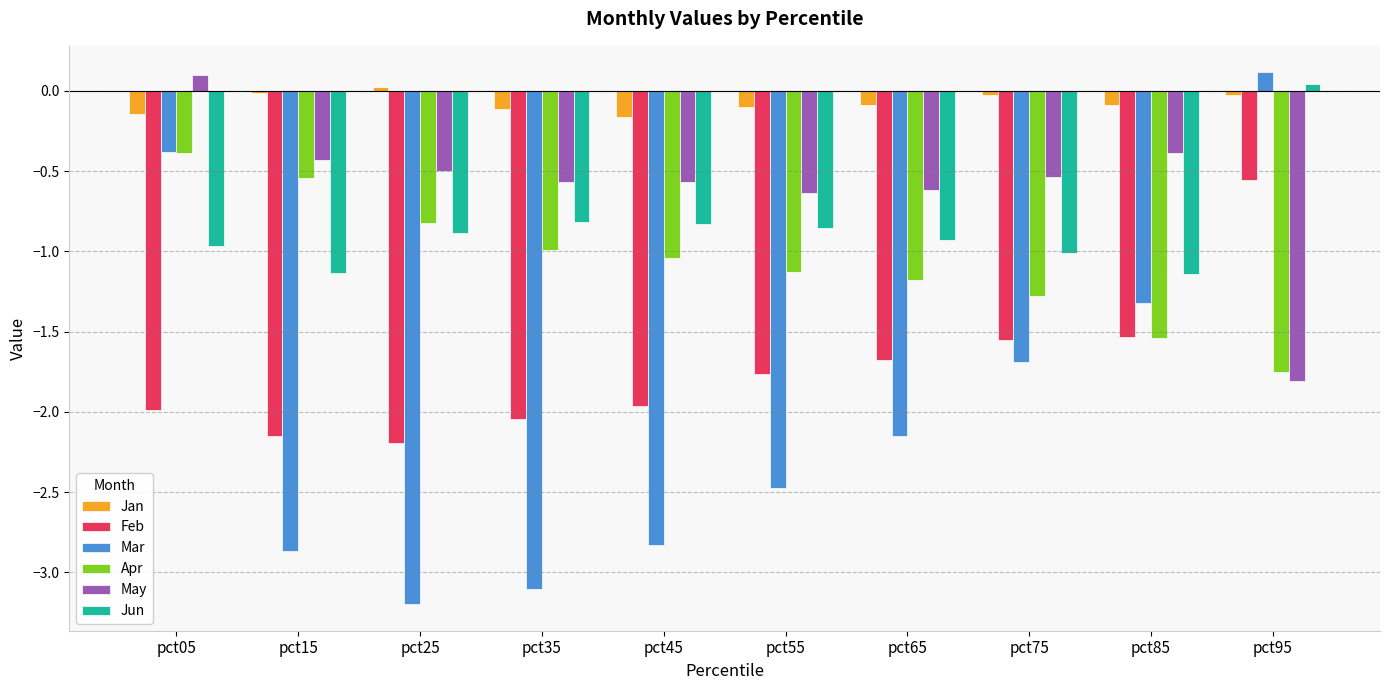

Is it true that Mar equals -4.7 at pct35?

False